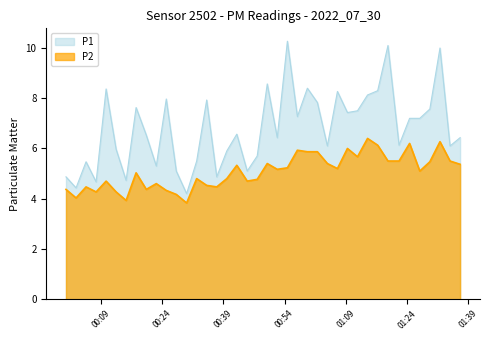

At which label does P1 reach its peak?

2022-07-30T00:54:40